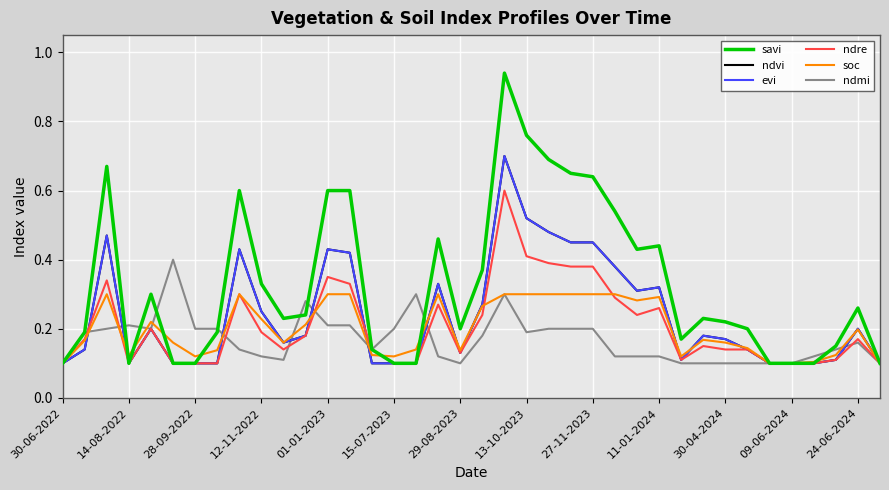

Is this an area chart (filled region under the line)?

No